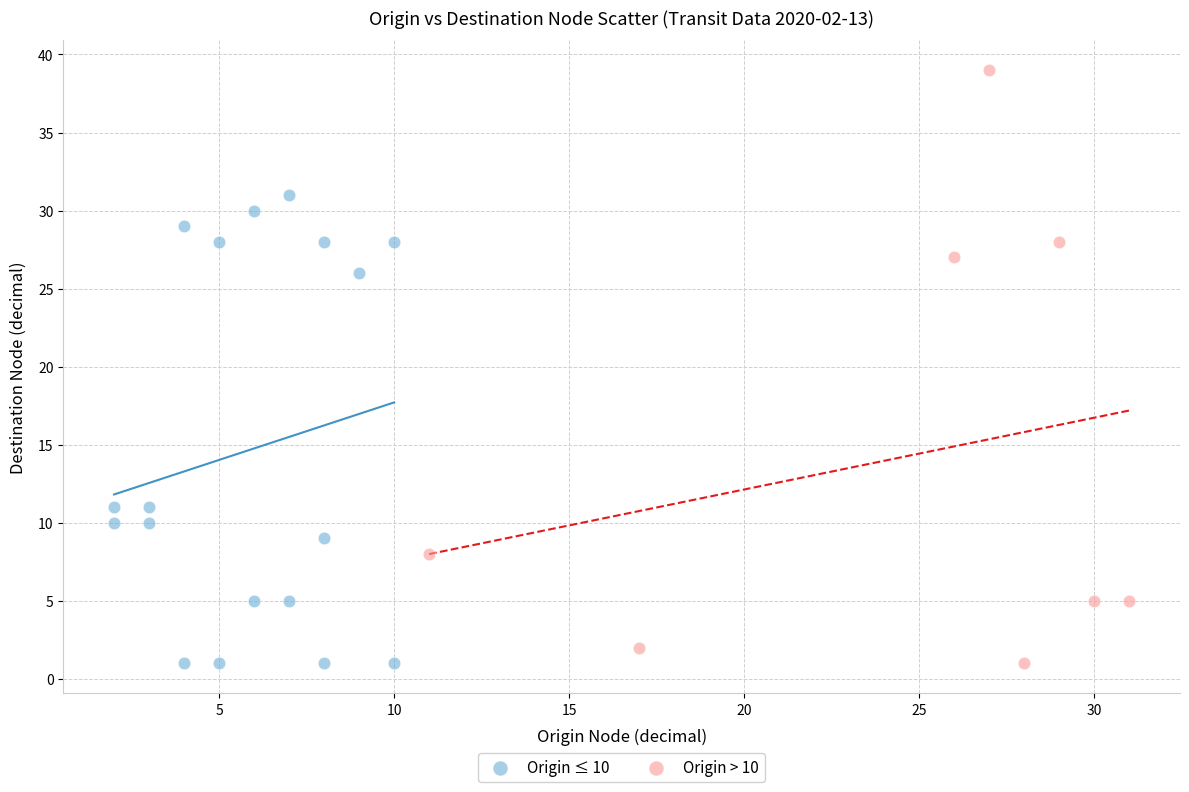

Which series has the largest Y range (max minus min)?

Origin > 10